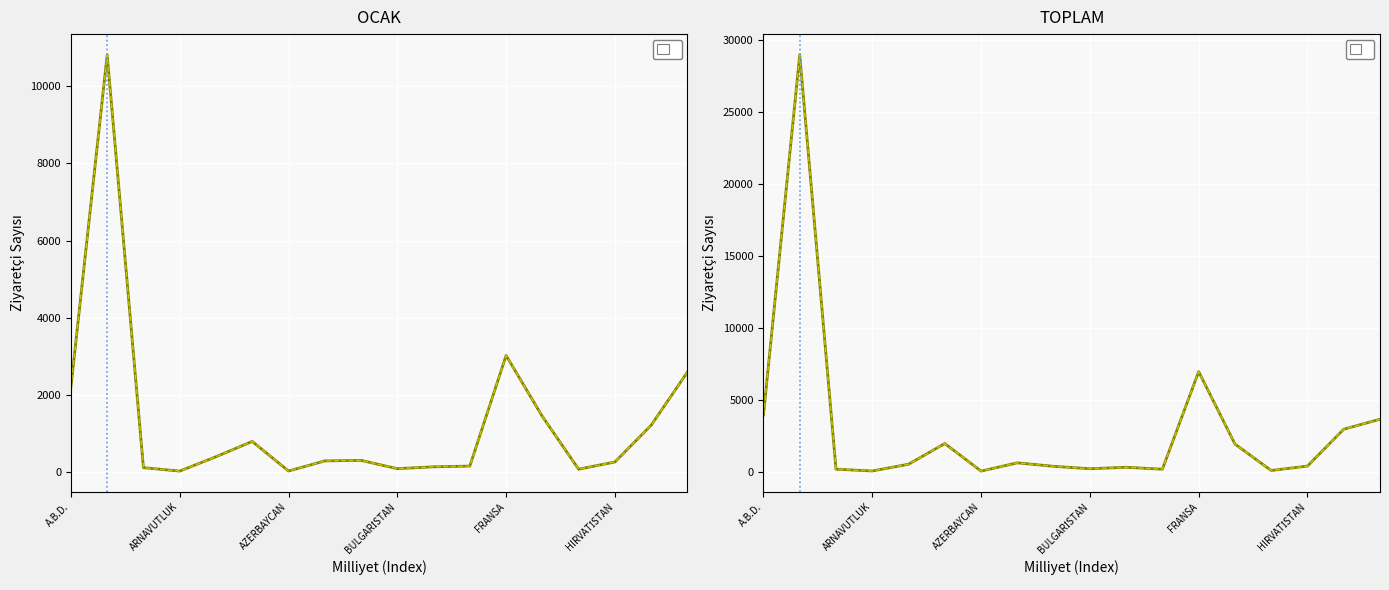

True or false: TOPLAM has a value of 121 at 10.

False